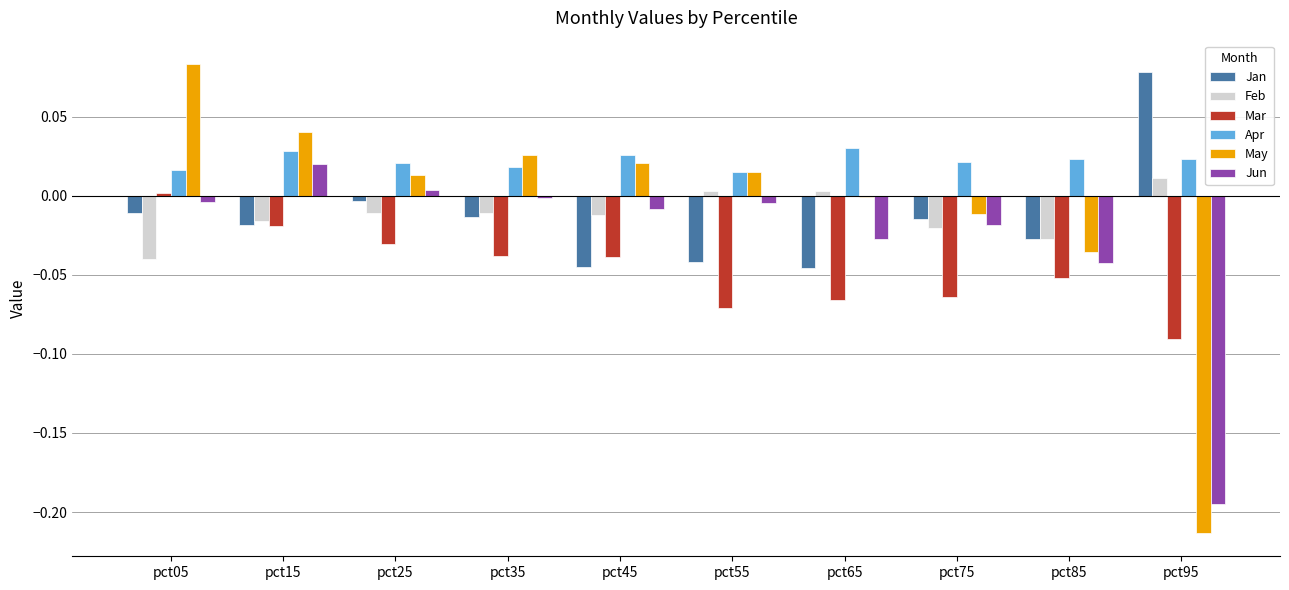

How many distinct data groups are displayed?

6